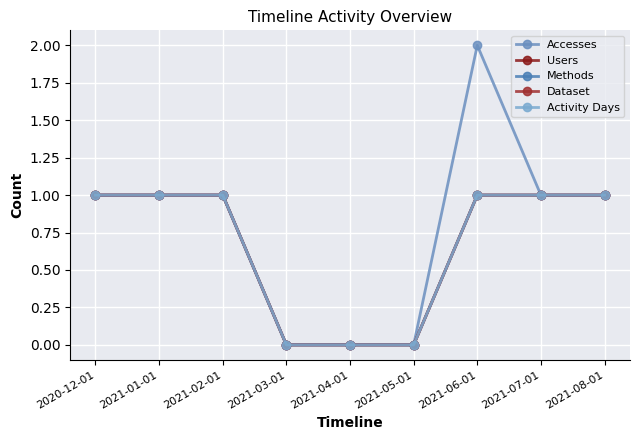

Is this an area chart (filled region under the line)?

No